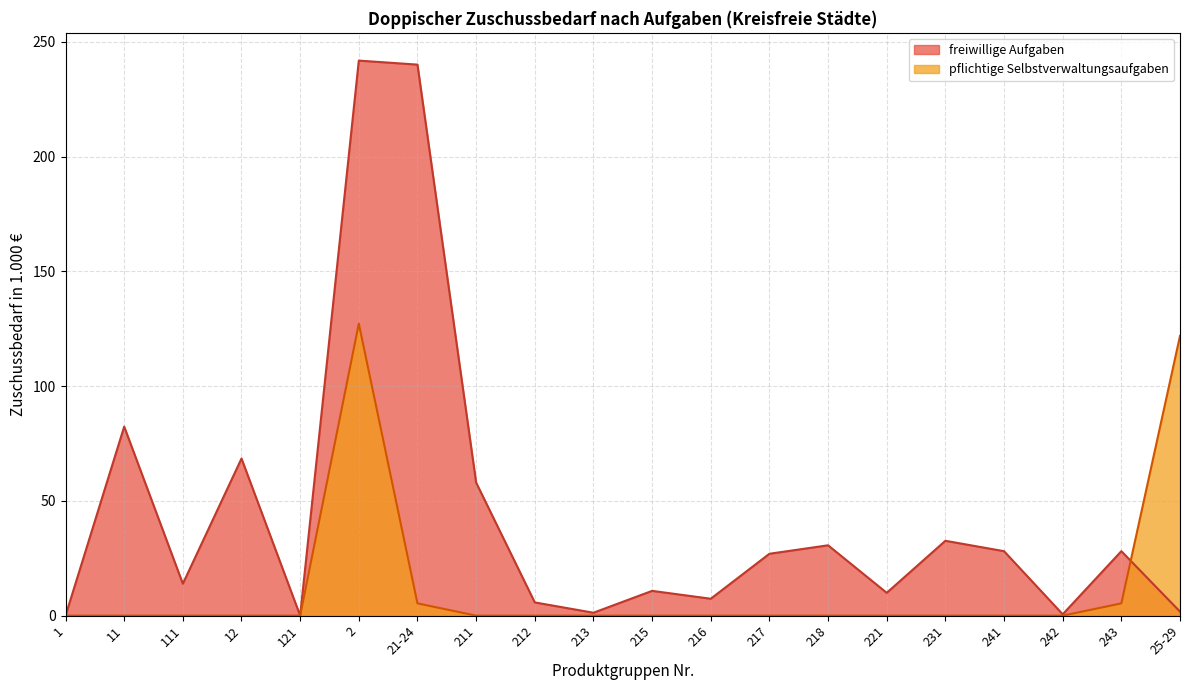

True or false: pflichtige Selbstverwaltungsaufgaben has more than 1 points higher than both neighbors.

False